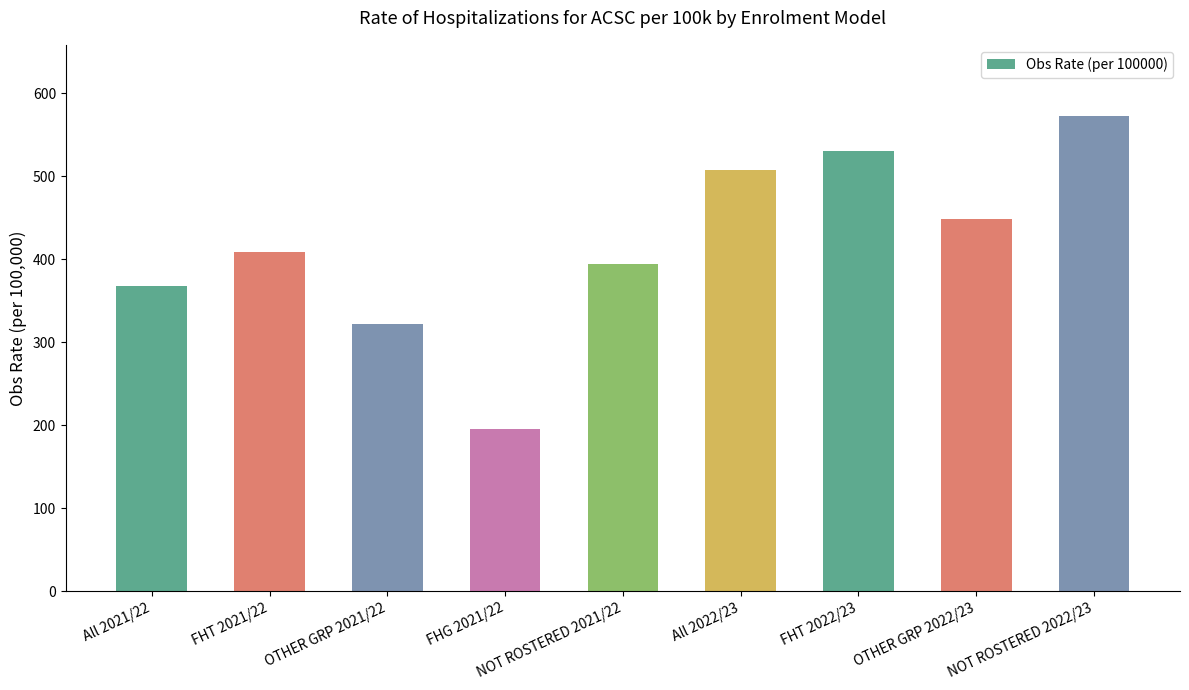

How many values are below 408?

4